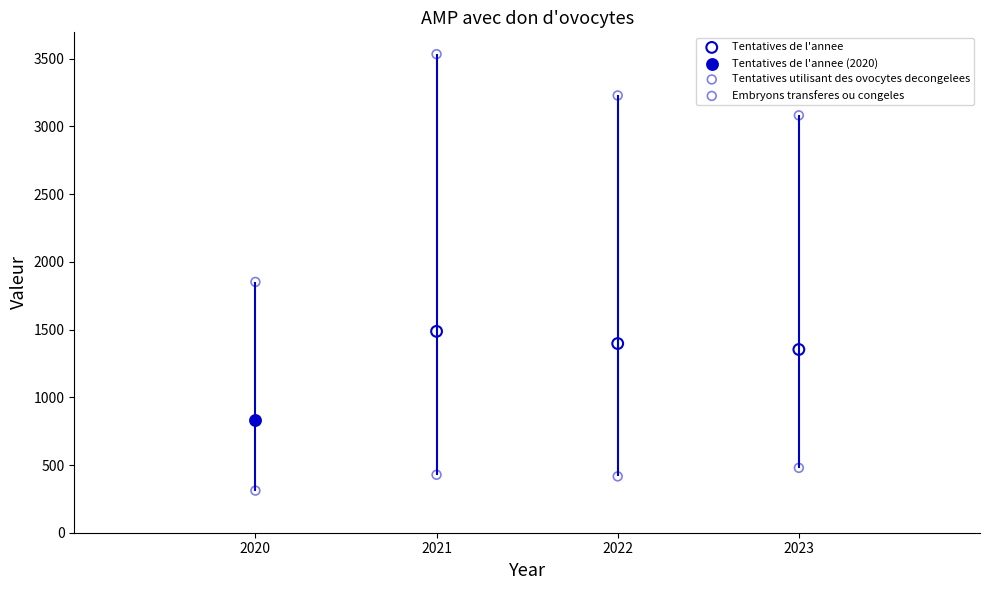

What are all the series names shown in the legend?

Tentatives de l'annee, Tentatives de l'annee (2020), Tentatives utilisant des ovocytes decongelees, Embryons transferes ou congeles